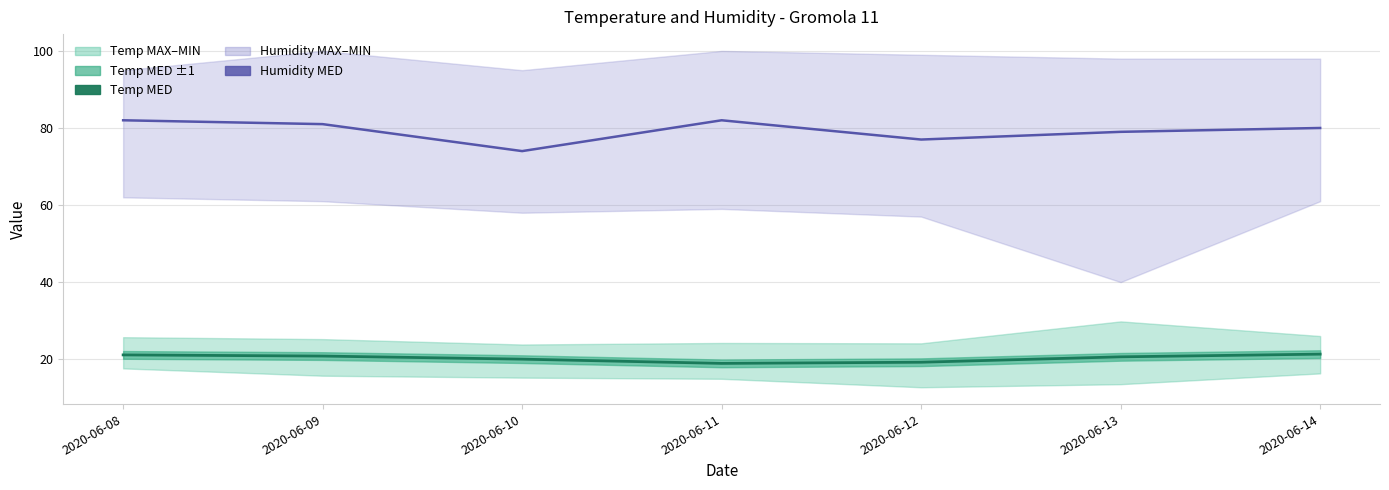

Between 2020-06-14 and 2020-06-08, which is larger?

2020-06-08